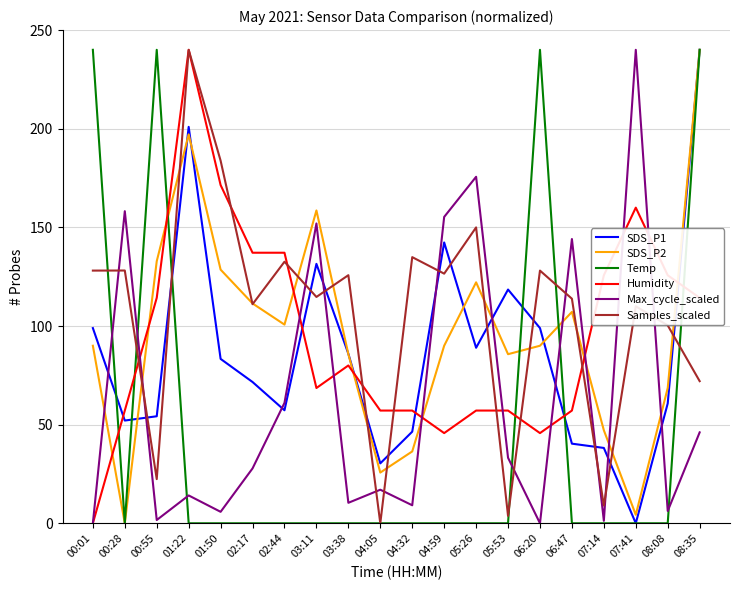

What position from the right is 04:32?

10